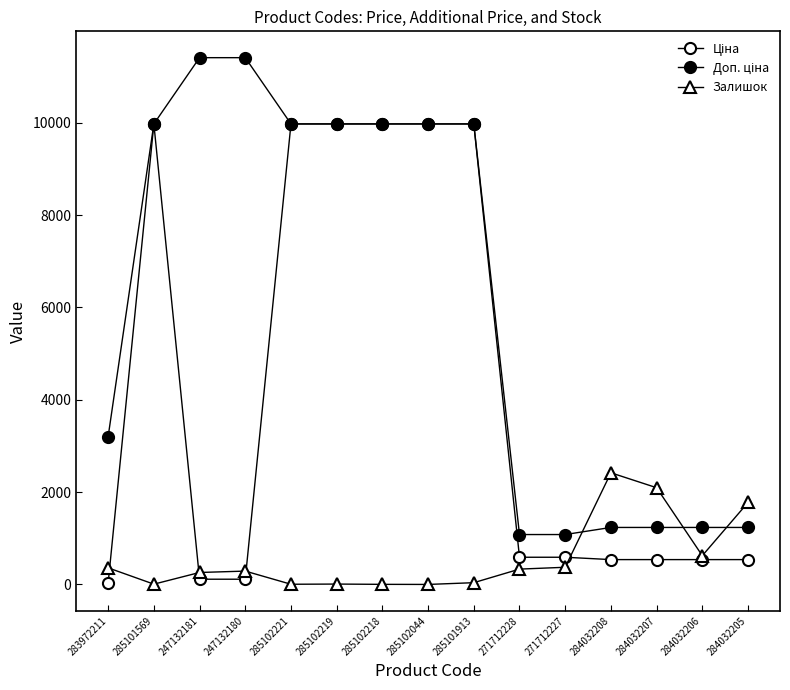

Is this an area chart (filled region under the line)?

No